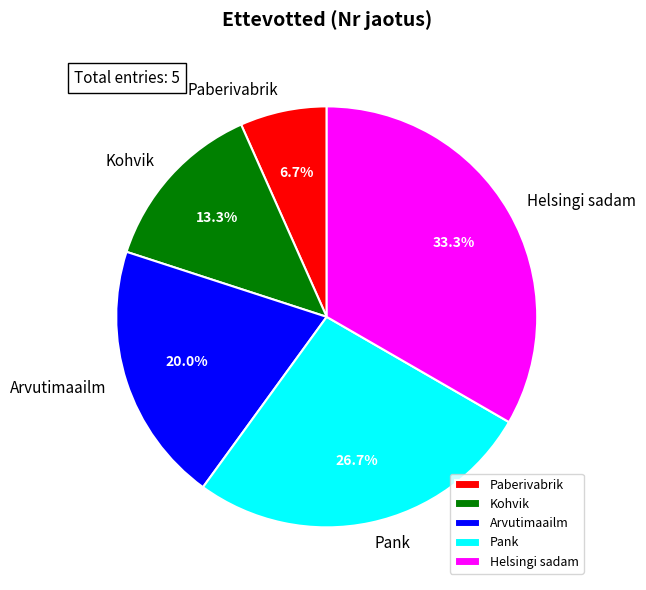

What percentage is the Arvutimaailm slice, to the nearest percent?

20%